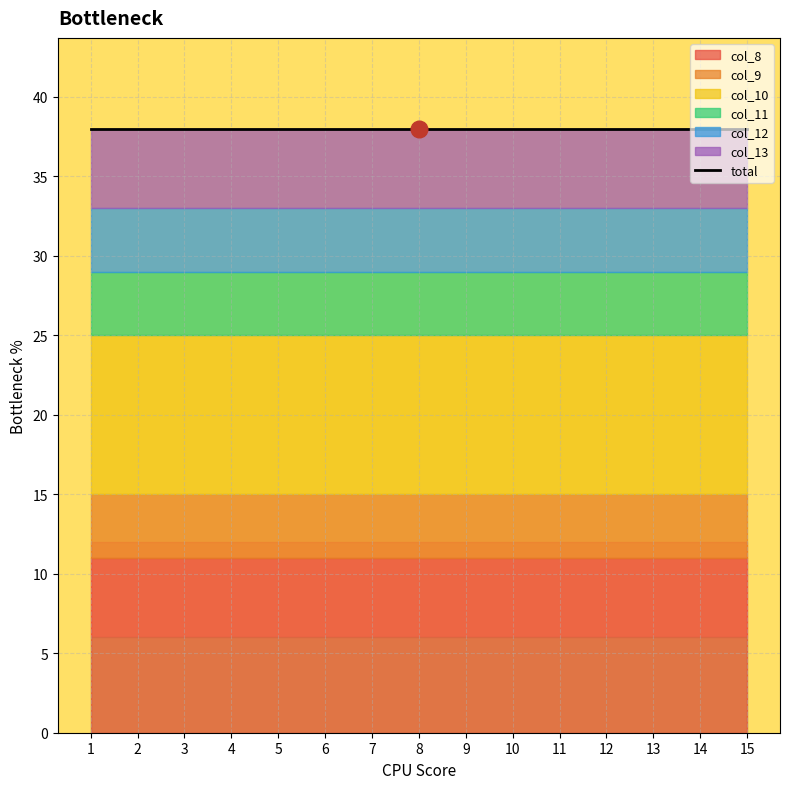

Rank the categories by col_10 value from lowest to highest.

1, 2, 3, 4, 5, 6, 7, 8, 9, 10, 11, 12, 13, 14, 15